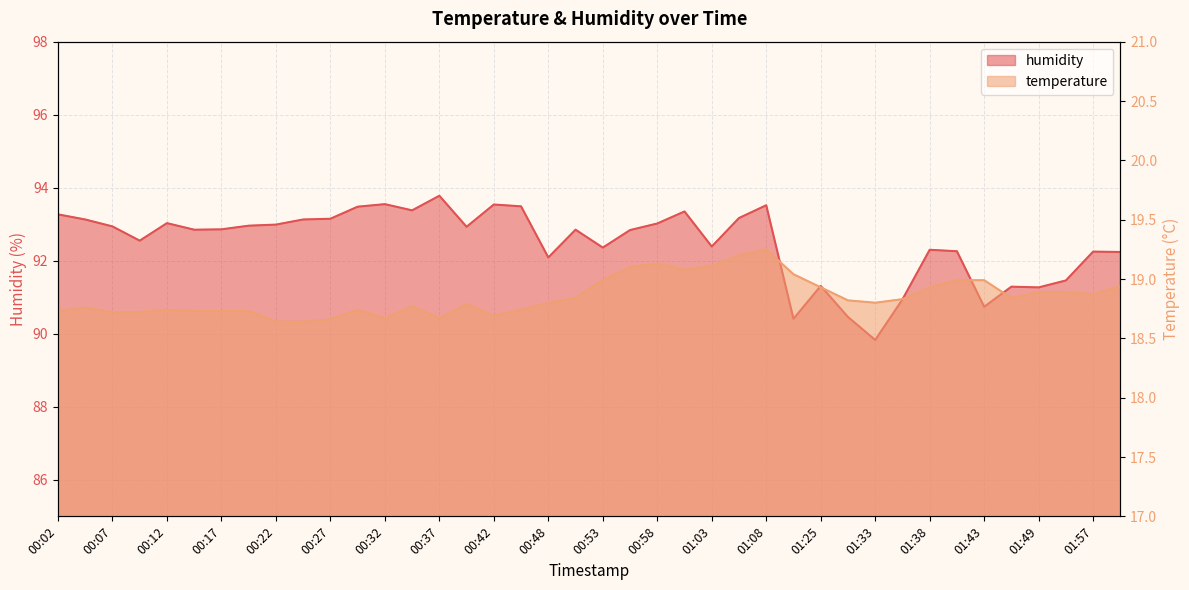

Where does the humidity series first go above 92?

00:02